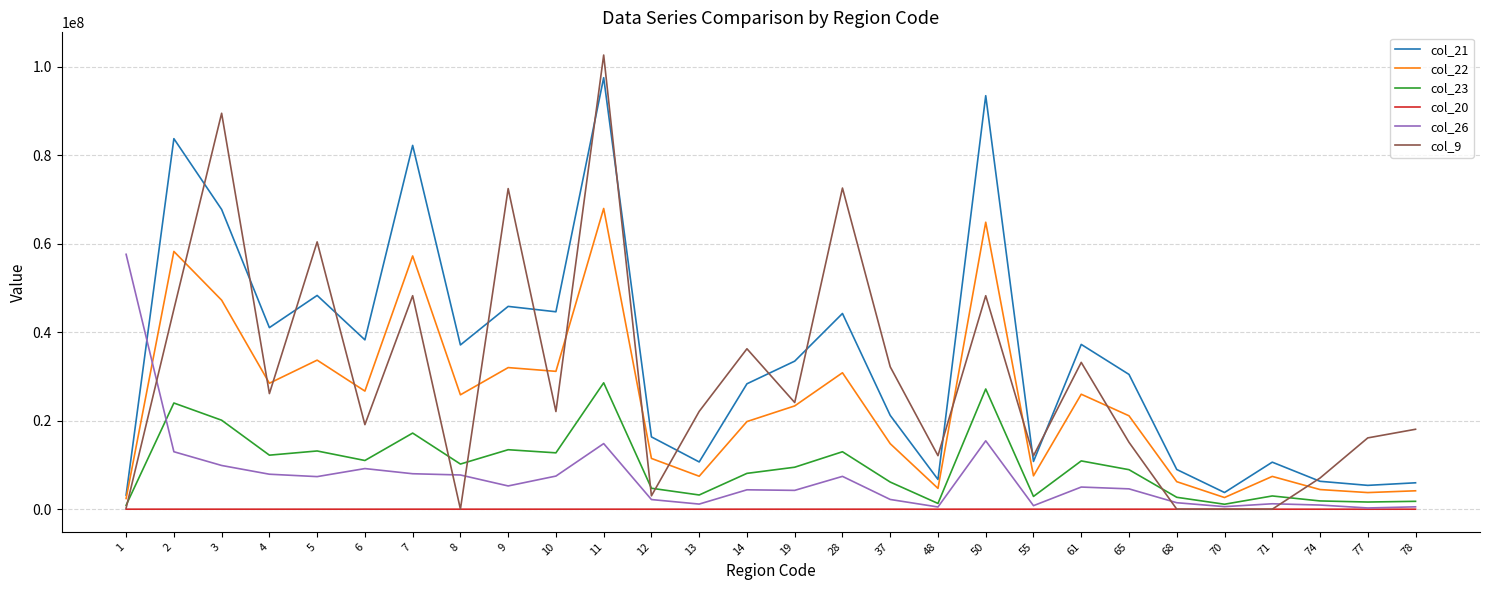

What is the sum of all col_23 values?

271514884